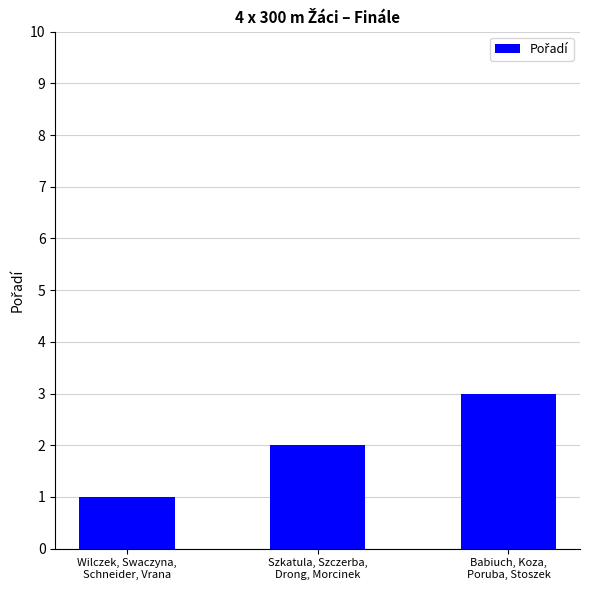

What is the minimum value shown in the chart?

1